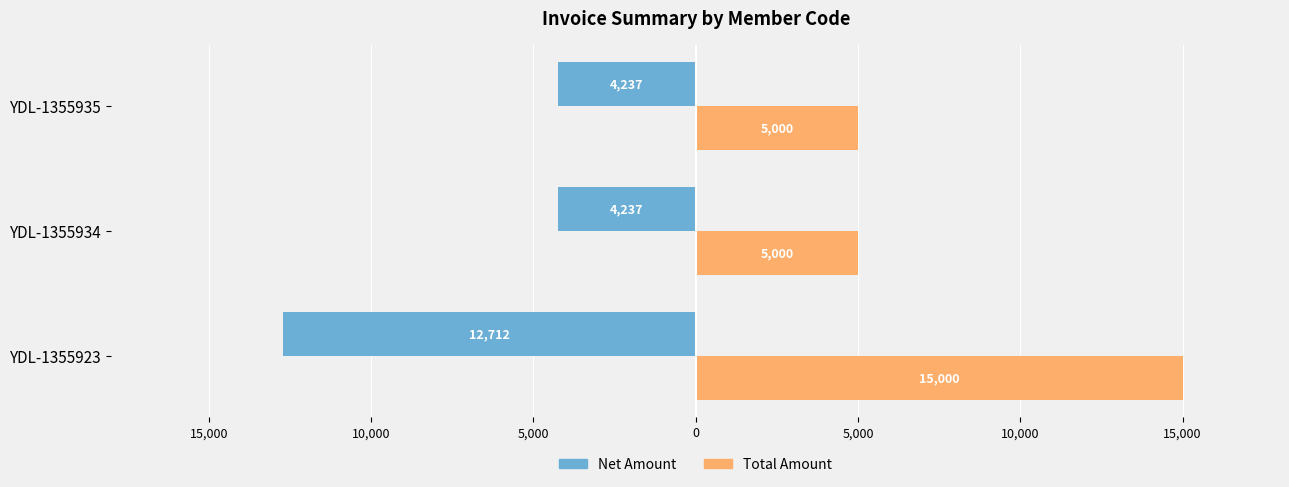

Reading right to left, list all the values displayed in this chart.

Net Amount: -4237.3	-4237.3	-12711.9
Total Amount: 5000.0	5000.0	15000.0